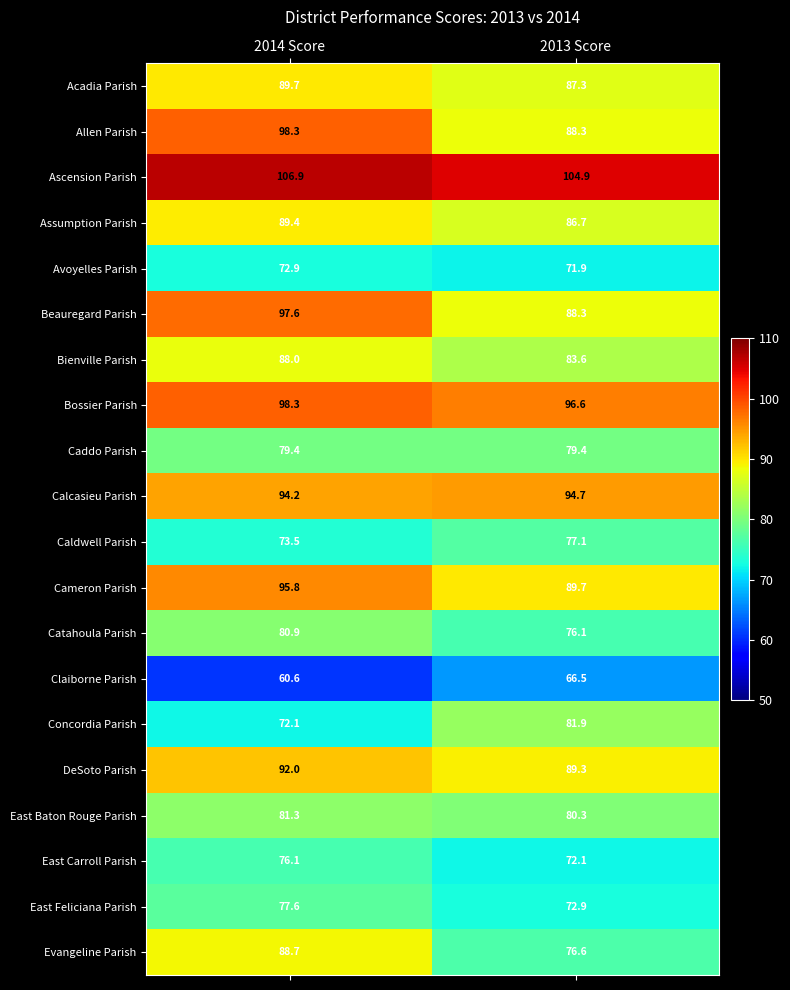

List the labels in order of Acadia Parish value, largest first.

2014 Score, 2013 Score